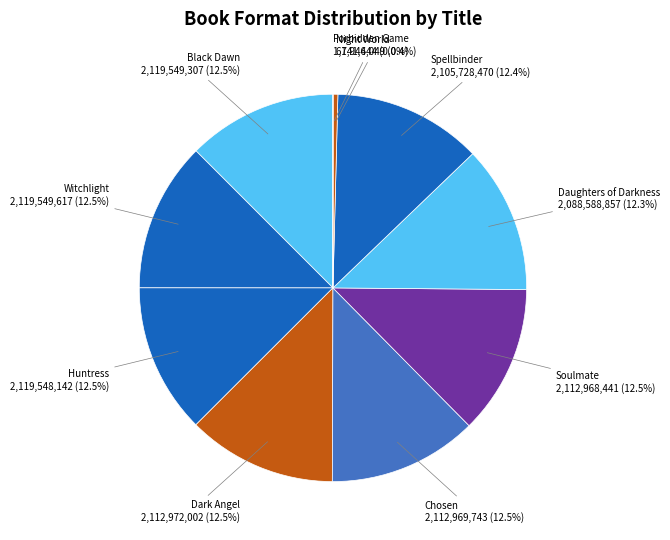

How many segments does this pie chart have?

10